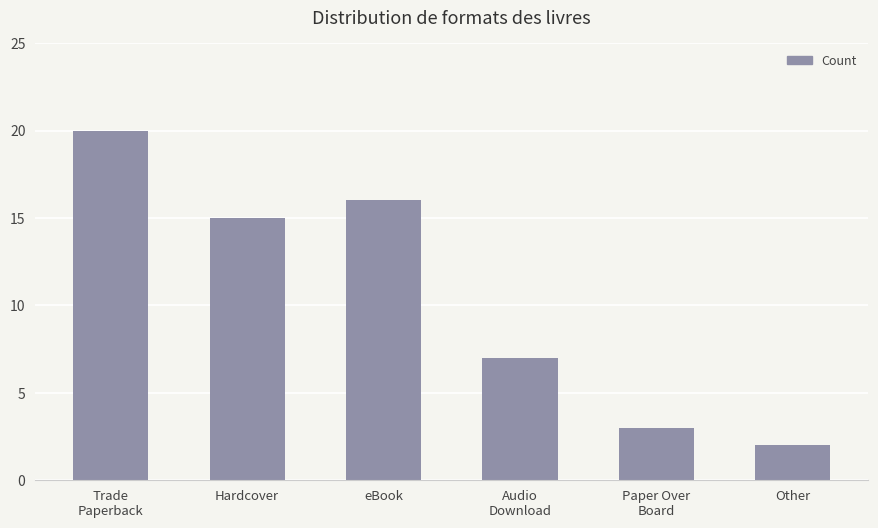

What is the sum of the values at Audio
Download and Other?

9